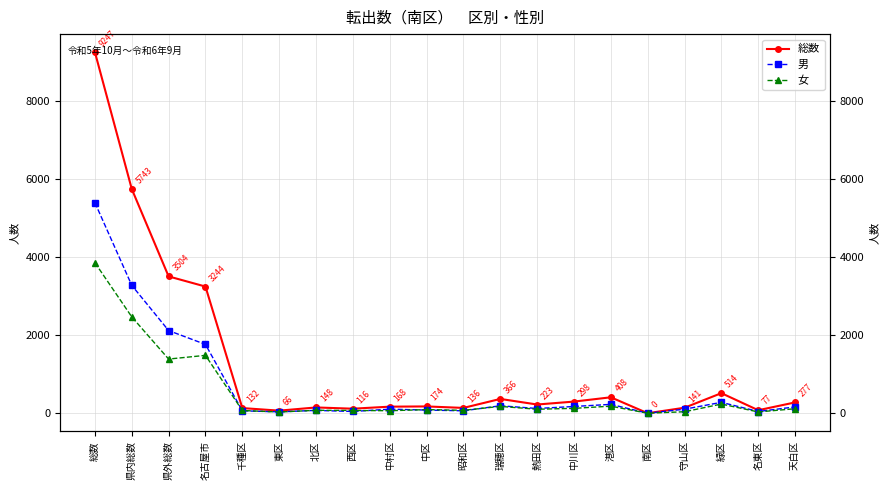

What is the difference between the 総数 values at 瑞穂区 and 天白区?

89